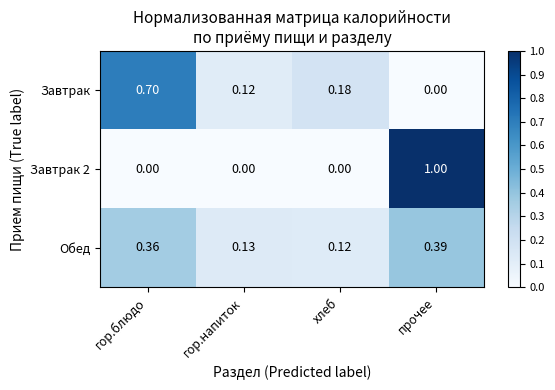

List the labels in order of Обед value, largest first.

прочее, гор.блюдо, гор.напиток, хлеб